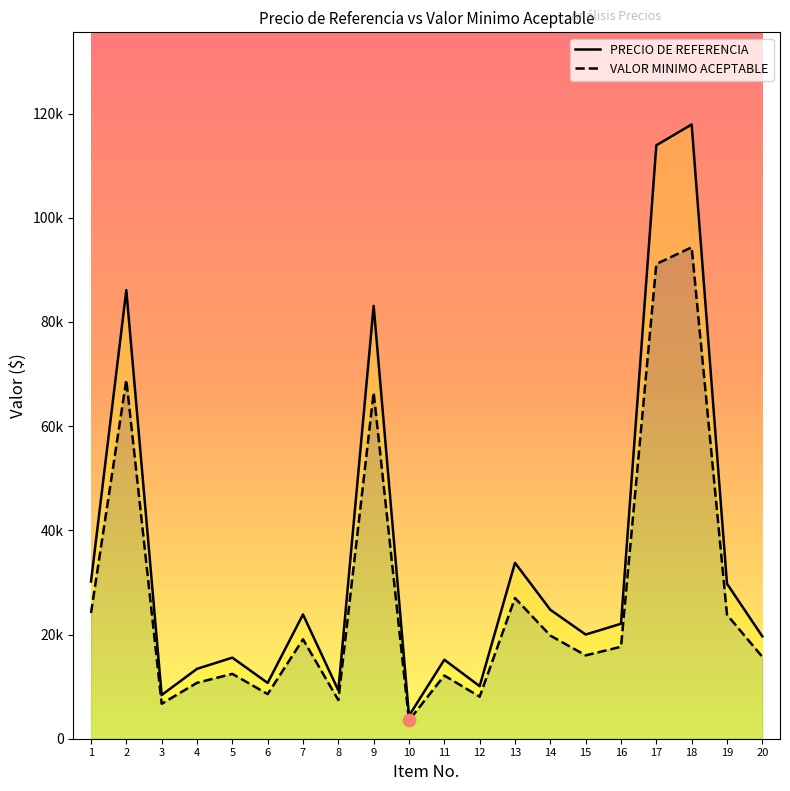

What is the total value across all series at 20?

35361